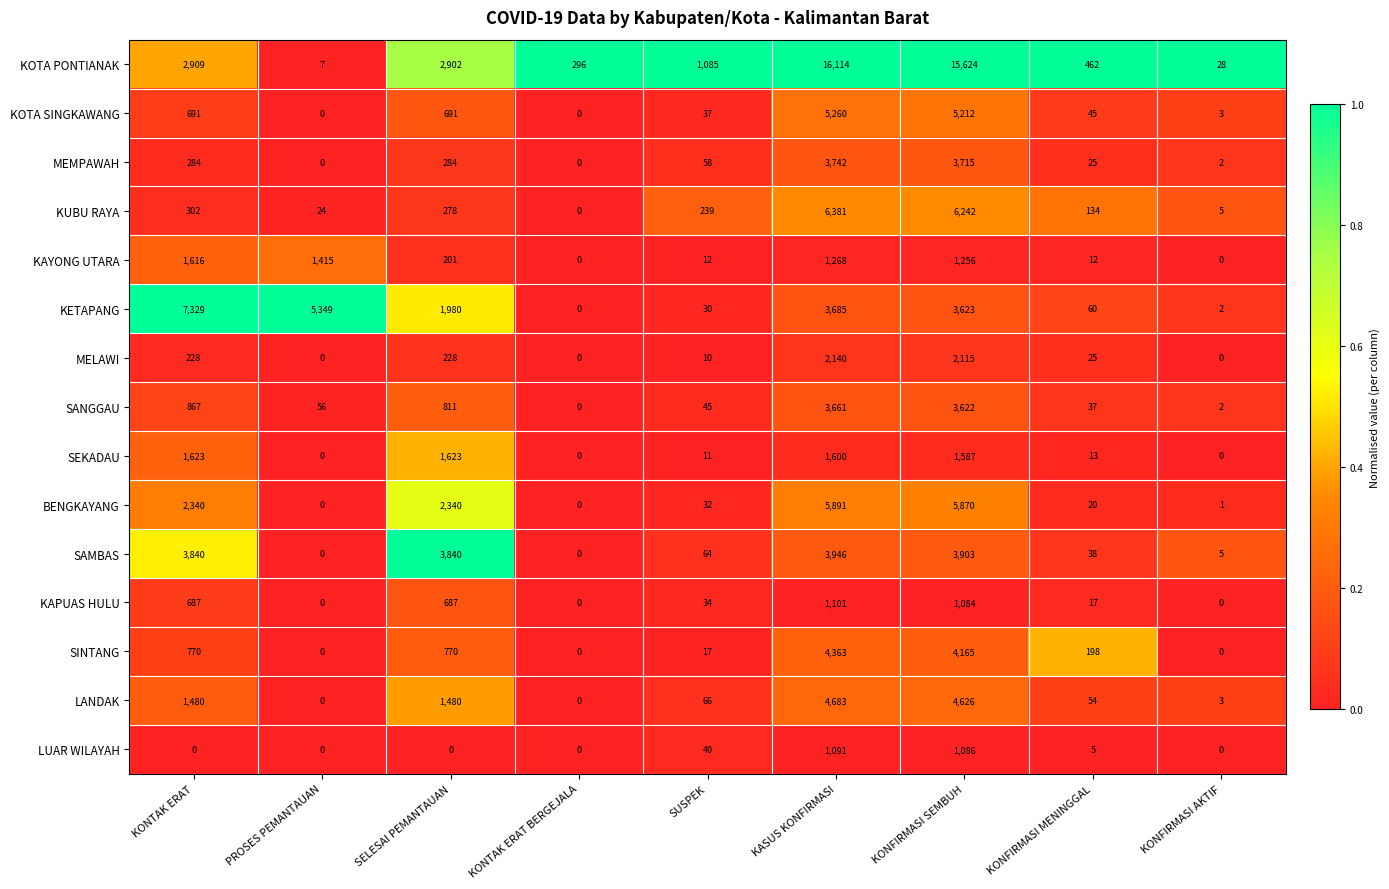

The SEKADAU series shows 13 at KONFIRMASI MENINGGAL. True or false?

True